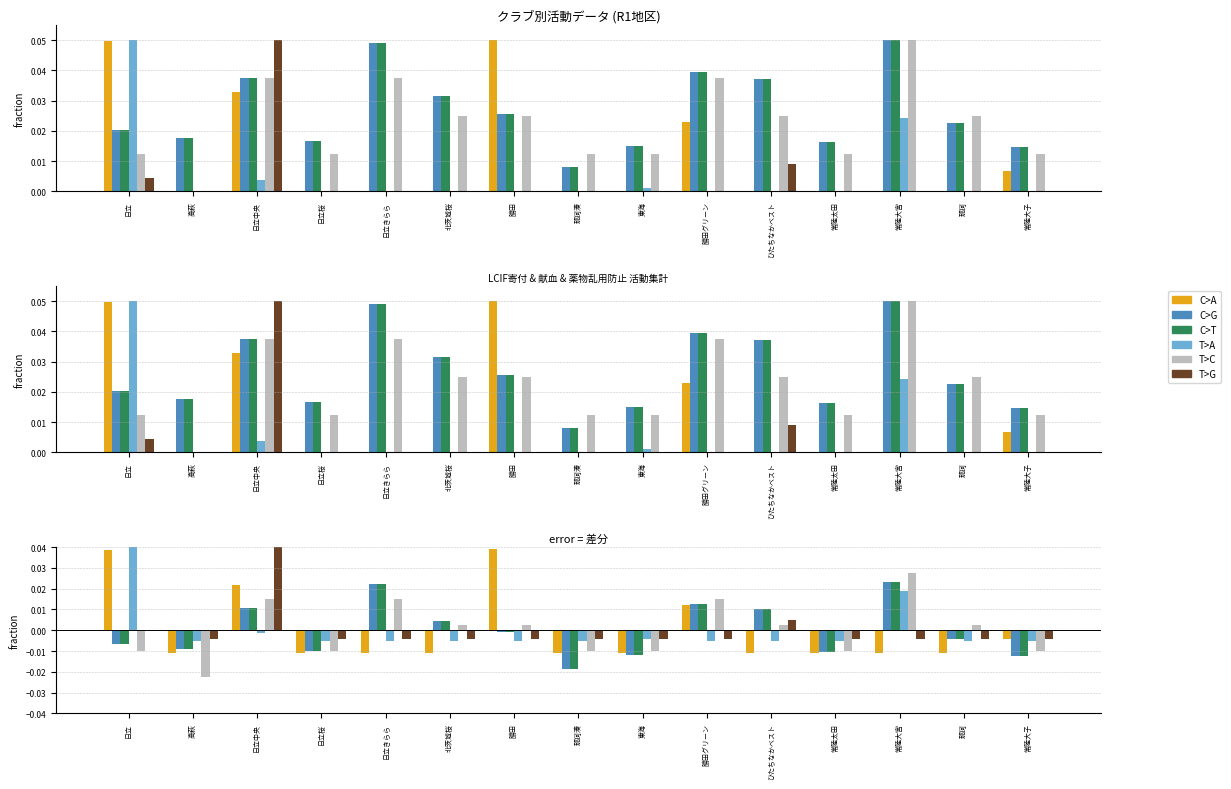

At which category is the sum across all series the highest?

日立中央